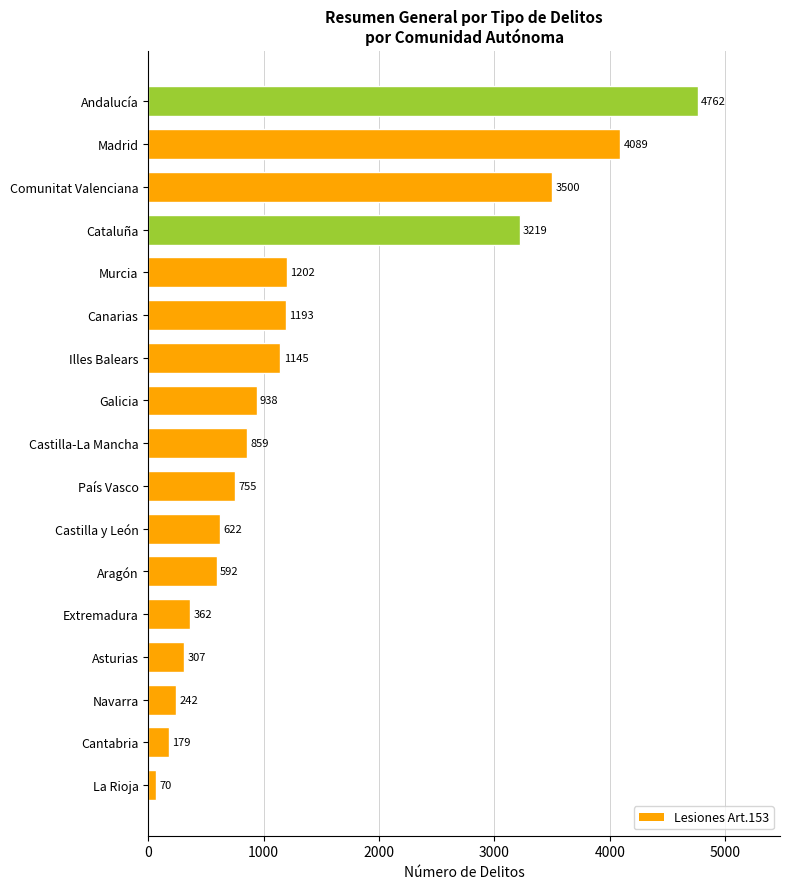

Reading top to bottom, list all the values displayed in this chart.

4762	4089	3500	3219	1202	1193	1145	938	859	755	622	592	362	307	242	179	70